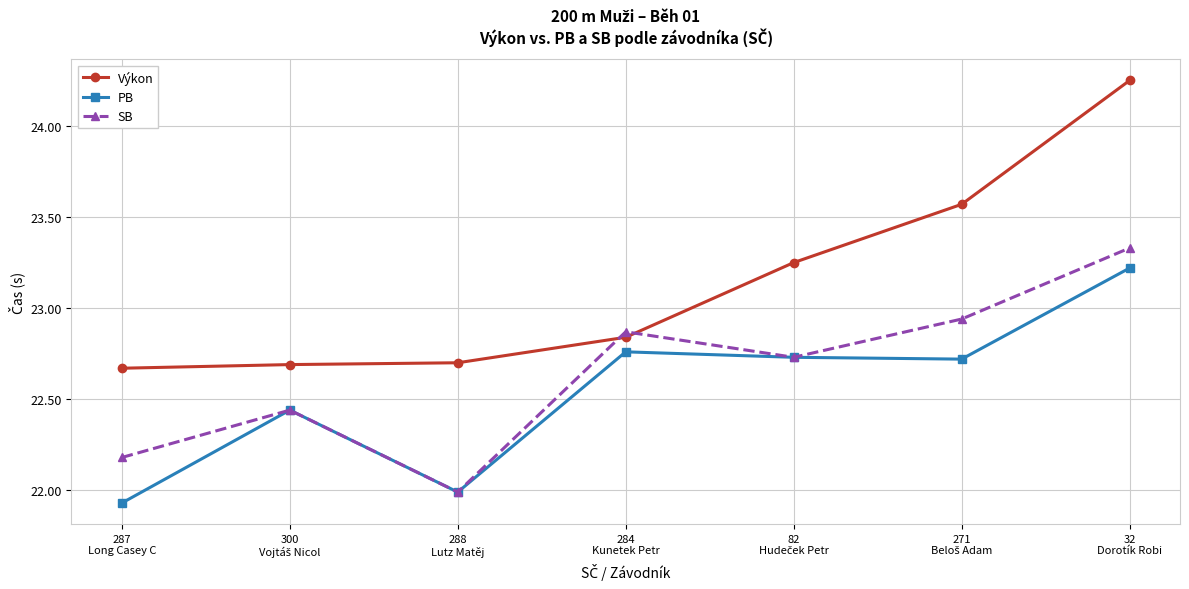

After their last crossing, which series has the higher values: Výkon or SB?

Výkon